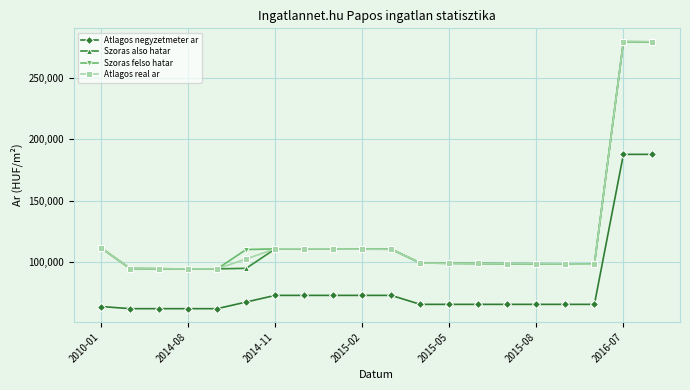

What is the maximum value shown in the chart?

279721